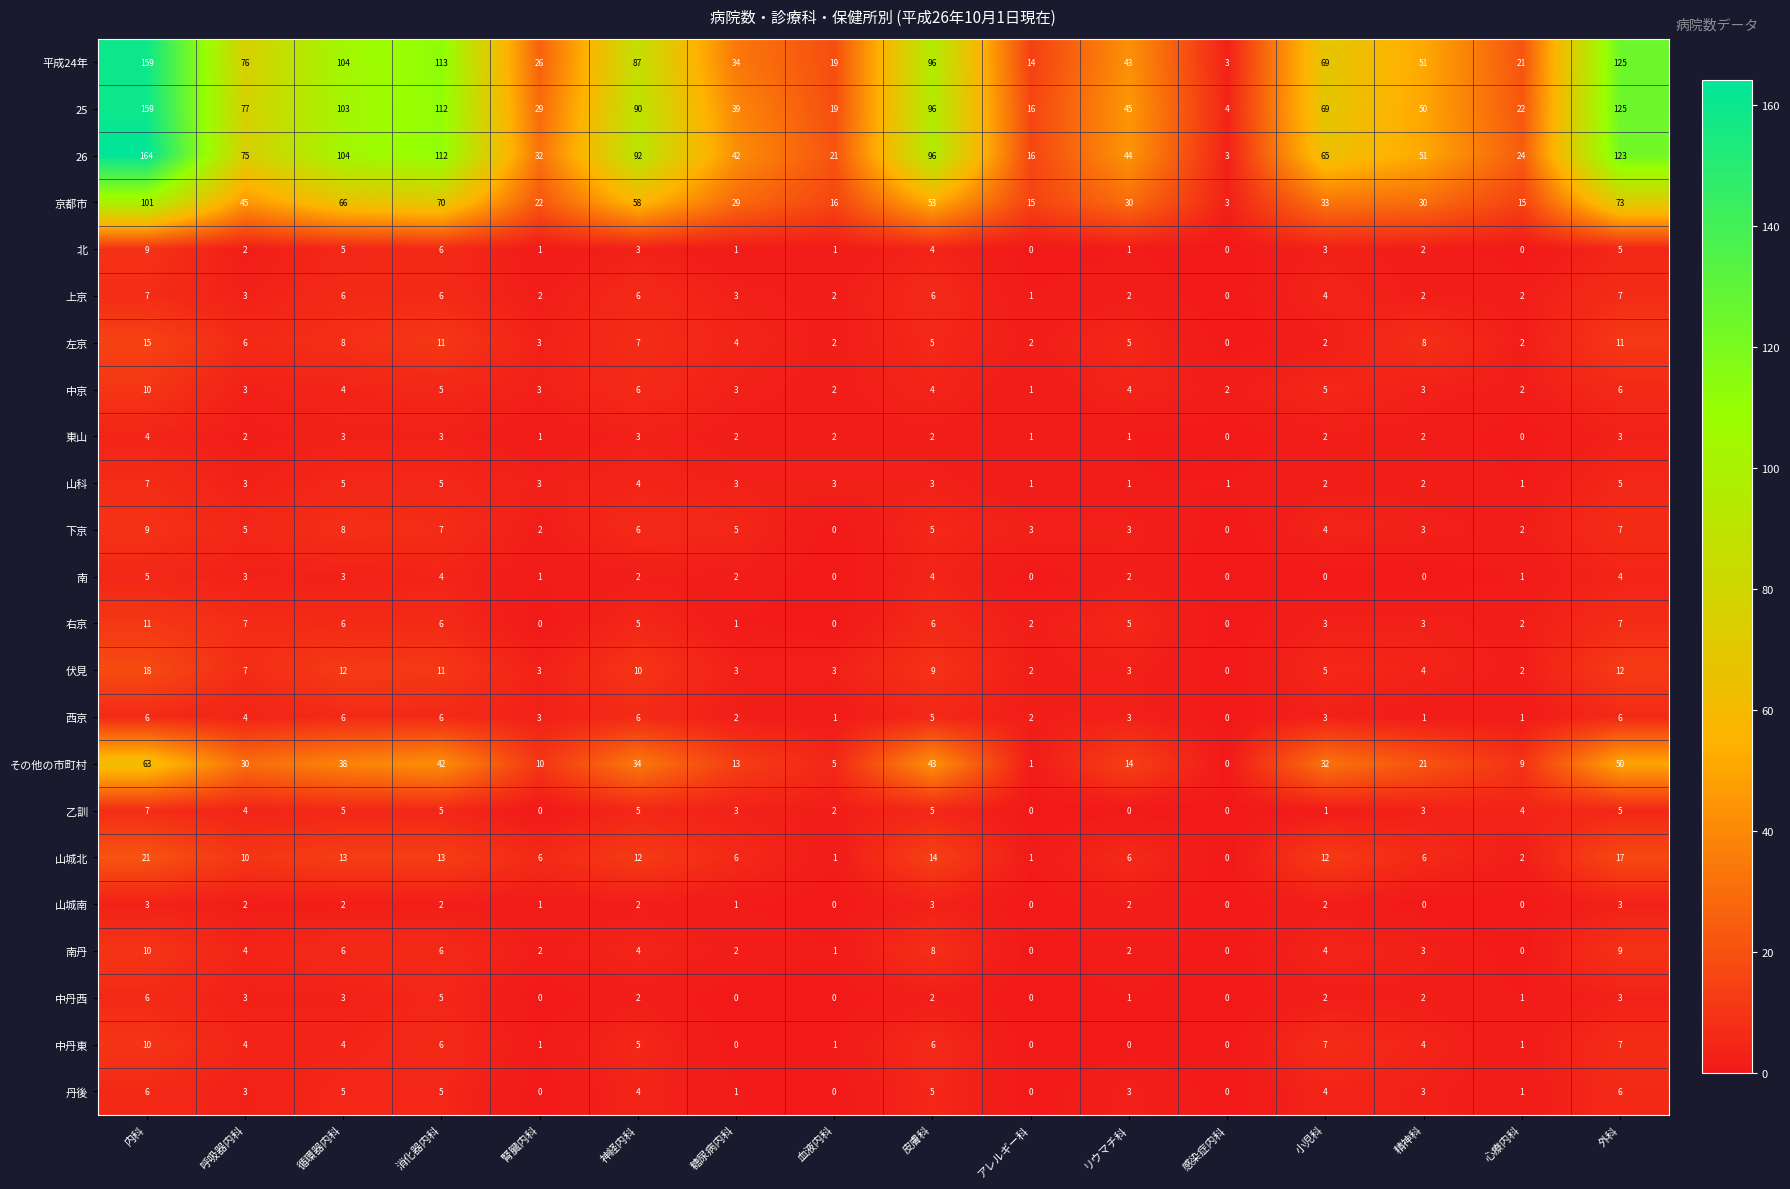

What is the greatest value displayed?

164